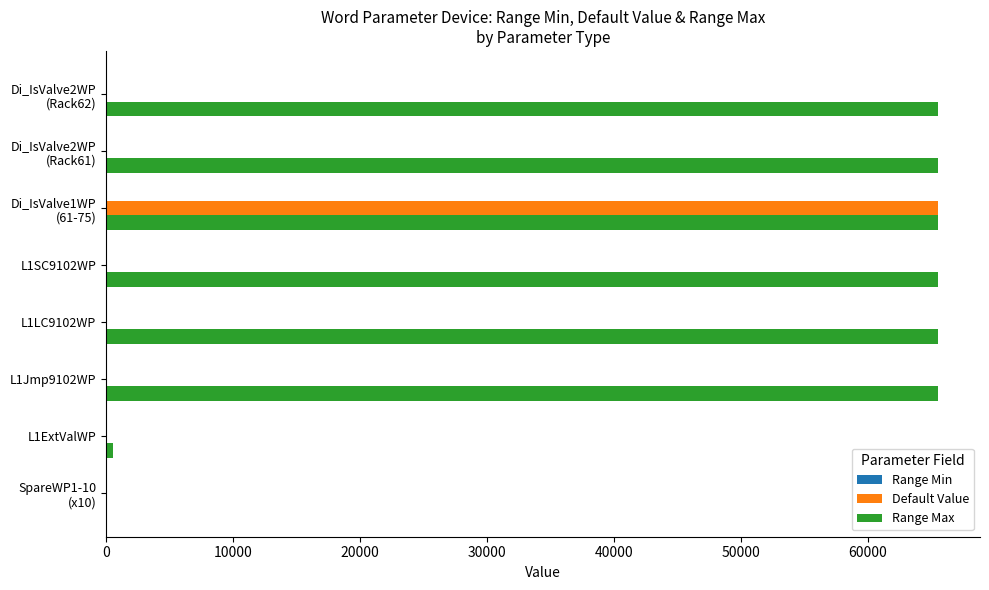

The value of Default Value at L1SC9102WP is -41552. True or false?

False